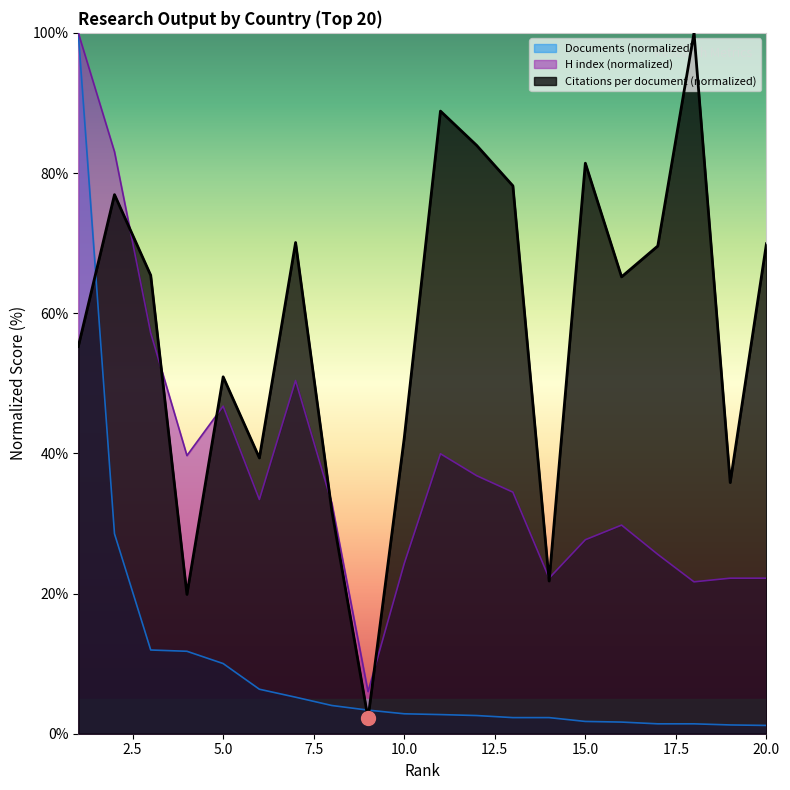

Reading left to right, transcribe all the data shown in this chart.

Citations per document: 1=55.2	2=76.9	3=65.4	4=19.9	5=50.9	6=39.3	7=70.1	8=31.8	9=2.2	10=42.2	11=88.8	12=83.9	13=78.2	14=21.8	15=81.4	16=65.2	17=69.6	18=100.0	19=35.8	20=69.9
H index: 1=100.0	2=83.0	3=57.2	4=39.7	5=46.7	6=33.4	7=50.4	8=32.9	9=6.0	10=24.3	11=39.9	12=36.8	13=34.5	14=22.2	15=27.7	16=29.8	17=25.6	18=21.7	19=22.2	20=22.2
Documents: 1=100.0	2=28.5	3=11.9	4=11.8	5=10.0	6=6.3	7=5.2	8=4.0	9=3.4	10=2.8	11=2.7	12=2.6	13=2.3	14=2.3	15=1.8	16=1.7	17=1.4	18=1.4	19=1.3	20=1.2